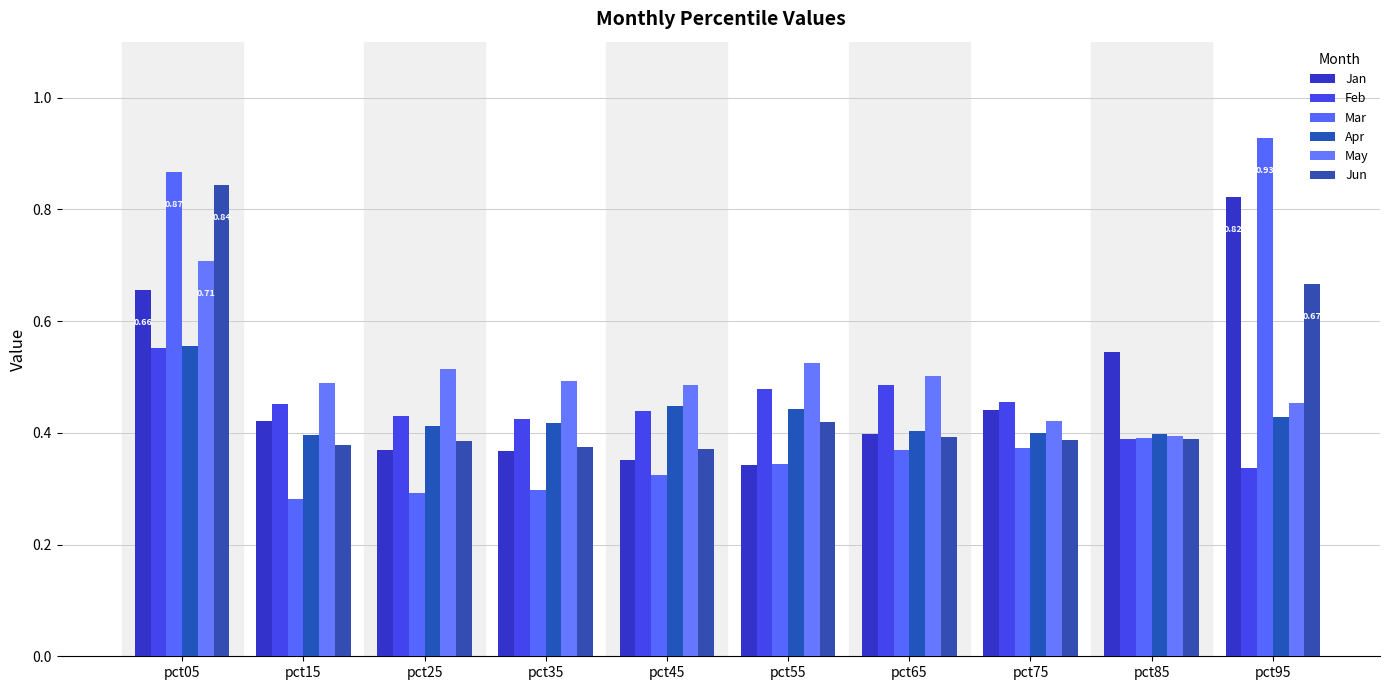

Are the bars grouped side by side (vs. stacked)?

Yes